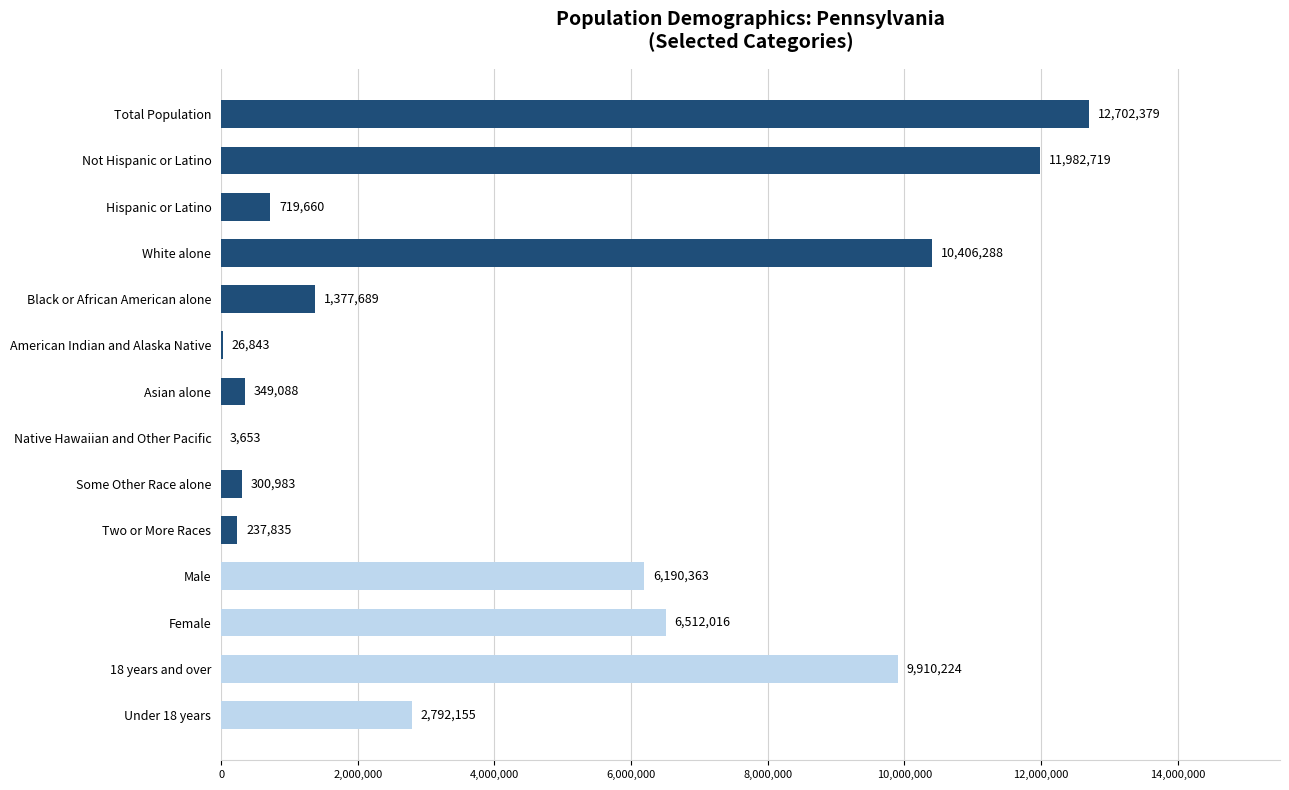

What is the sum of the values at Not Hispanic or Latino and Black or African American alone?

13360408